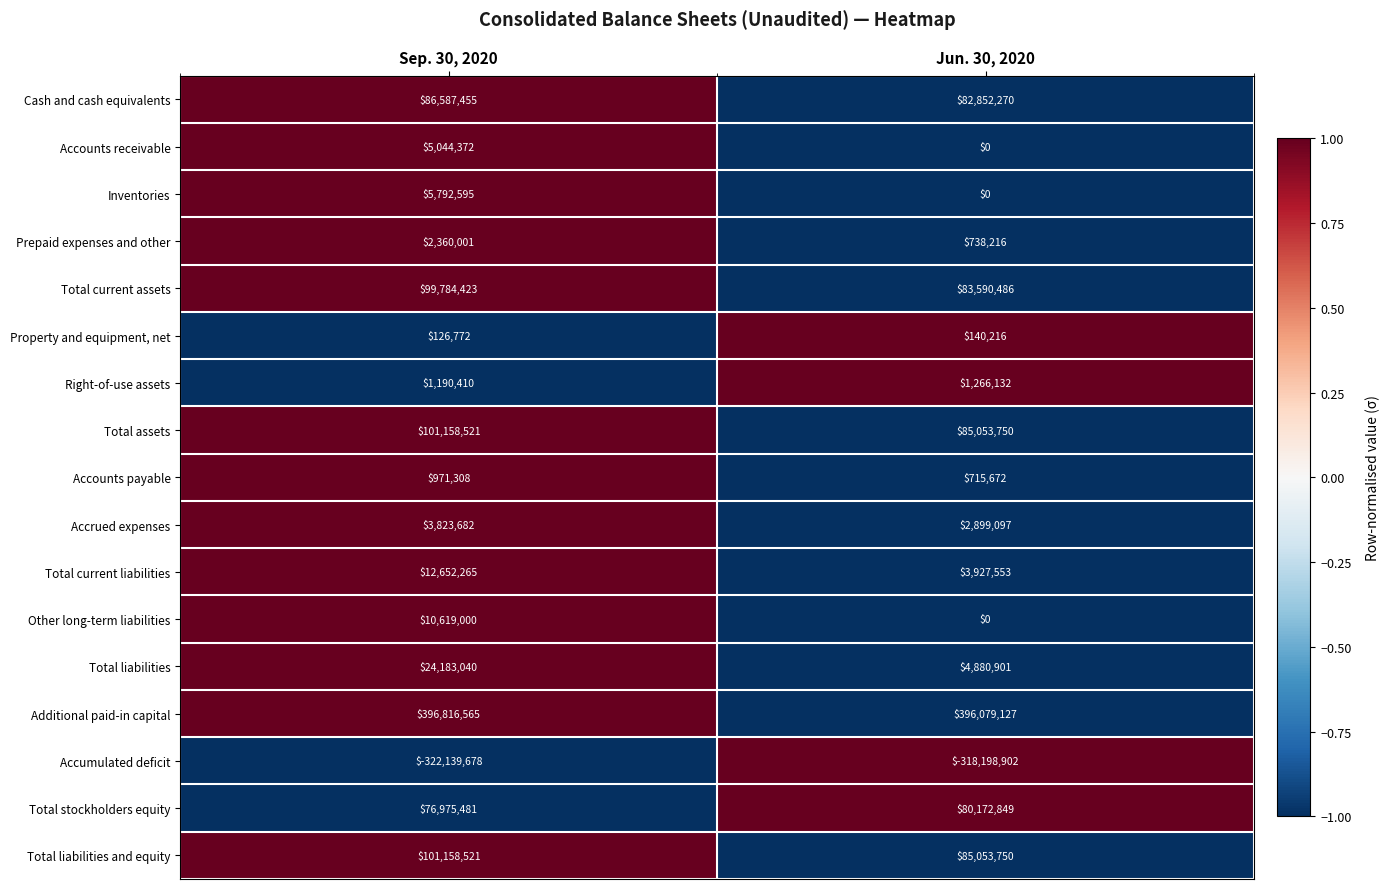

What is the average value of the Property and equipment, net series?

133494